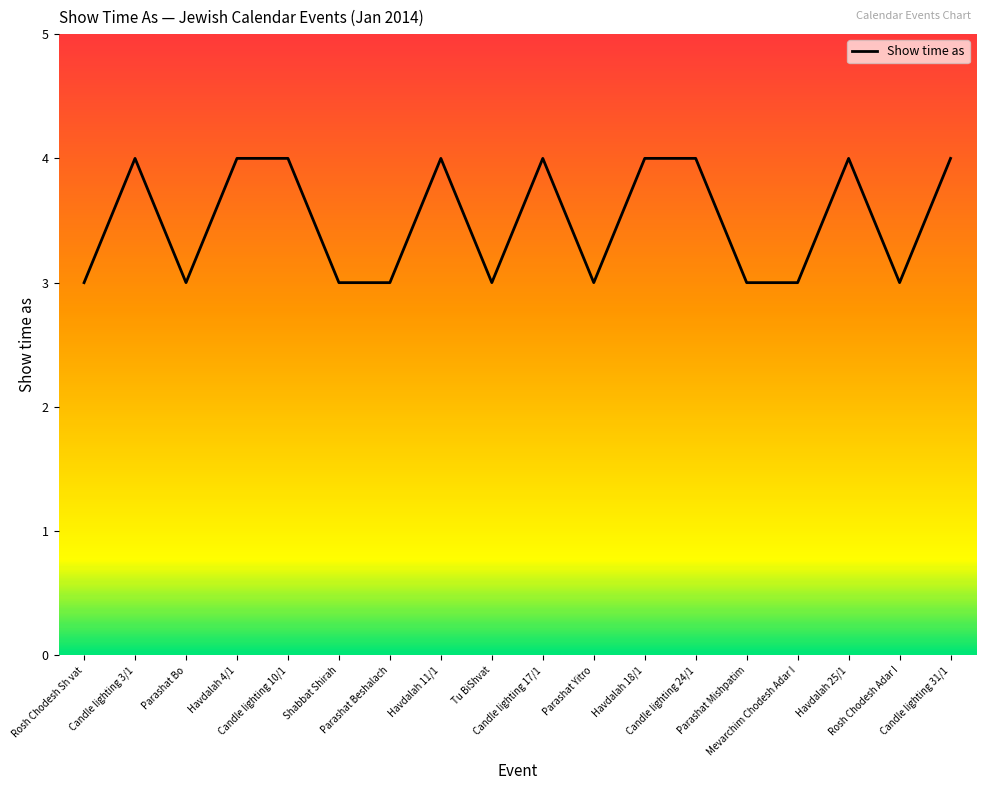

What is the sum of all values?

63